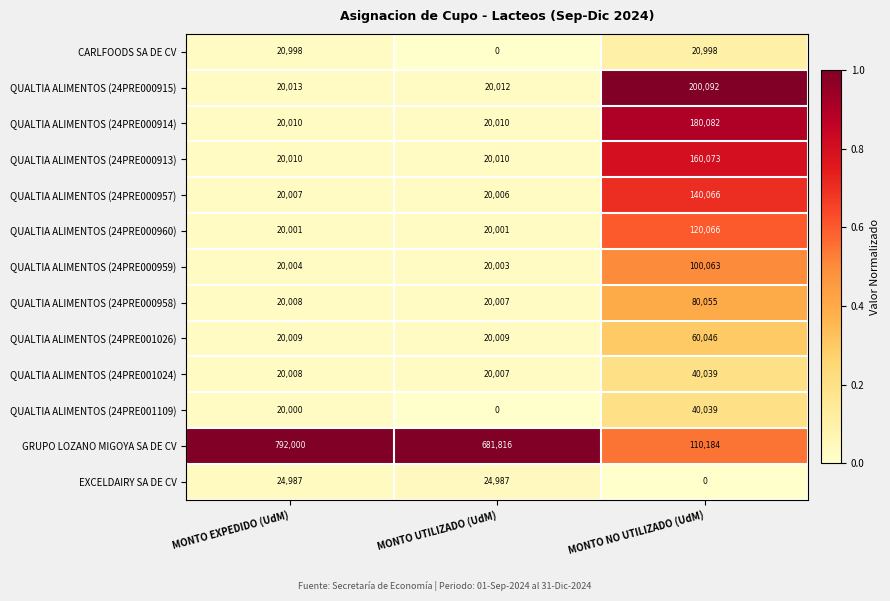

How many EXCELDAIRY SA DE CV values are between 0 and 24987?

3